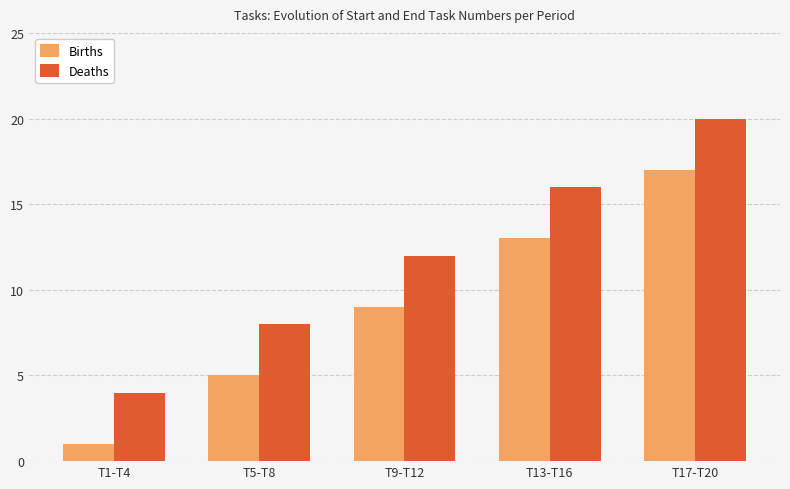

What are all the series names shown in the legend?

Births, Deaths